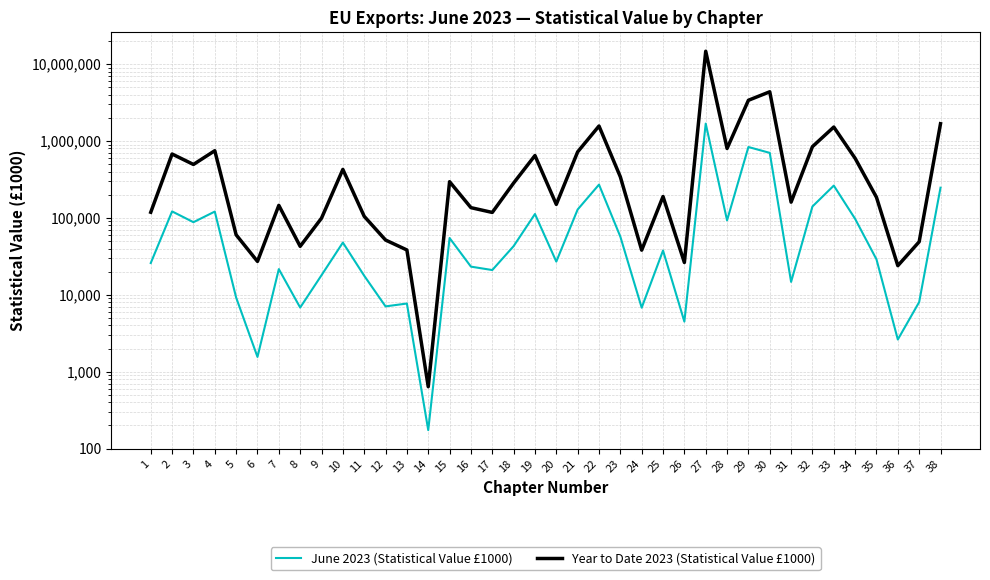

At 19, list the series in order from largest to smallest.

Year to Date 2023 (Statistical Value £1000), June 2023 (Statistical Value £1000)